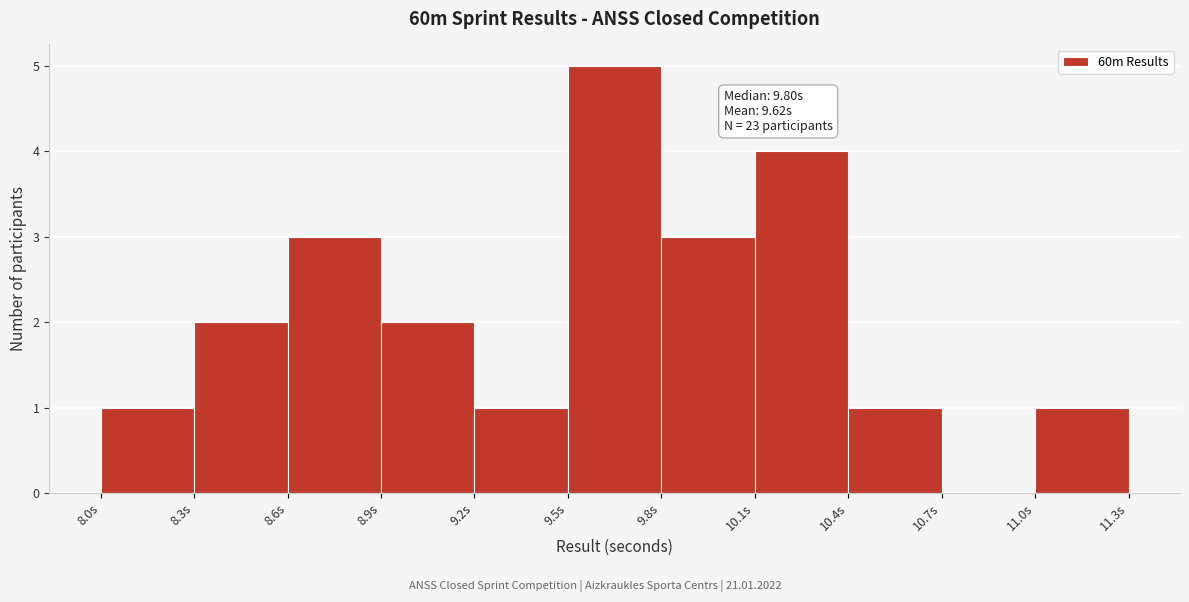

Over which range of the x-axis is the bar tallest?

9.5 to 9.8